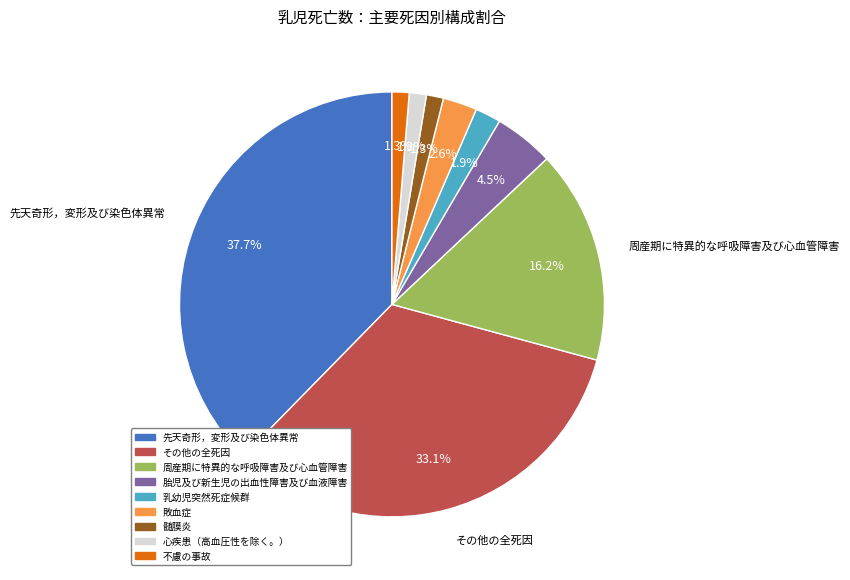

Count the number of slices in the pie.

9